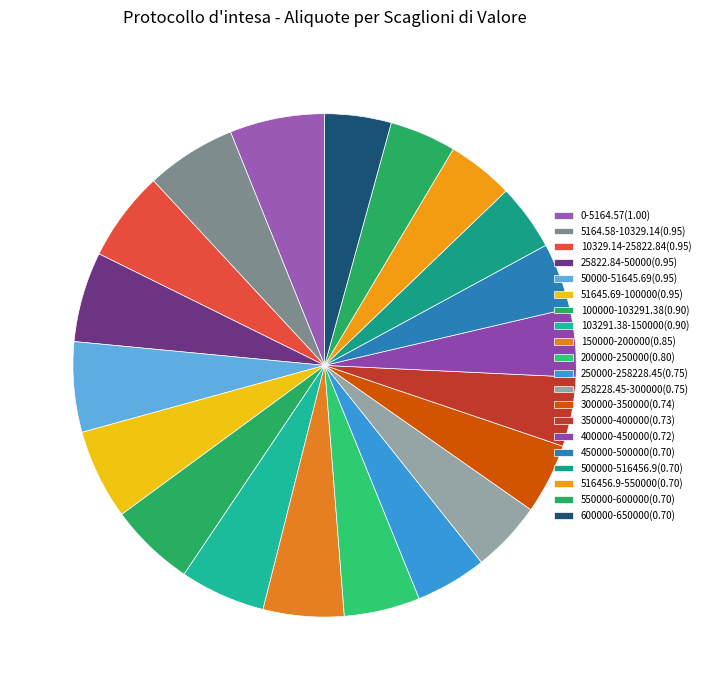

What is the change in value from 51645.69-100000 to 516456.9-550000?

-0.2